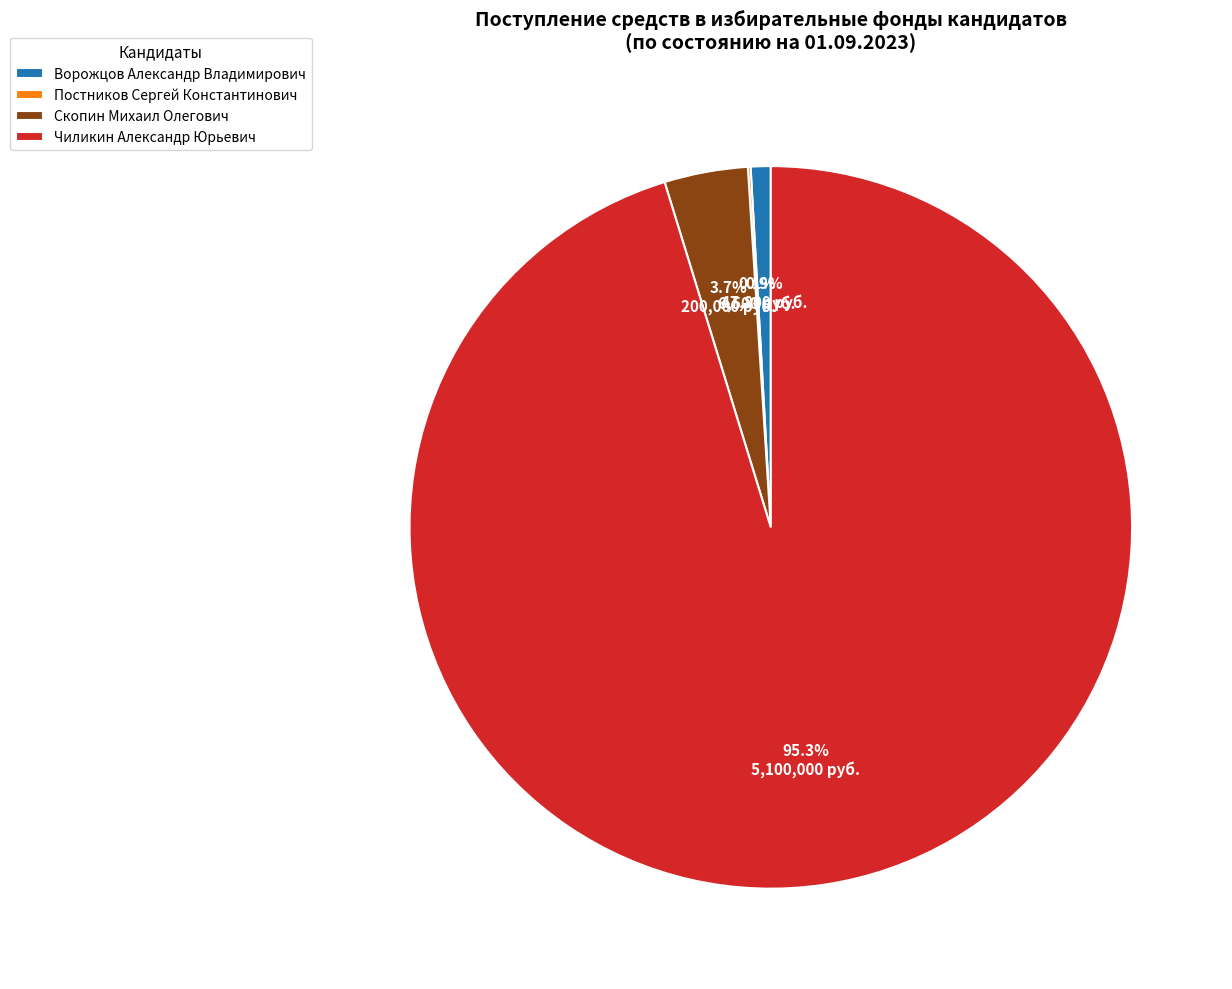

Does Чиликин Александр Юрьевич represent more than half of the total?

Yes